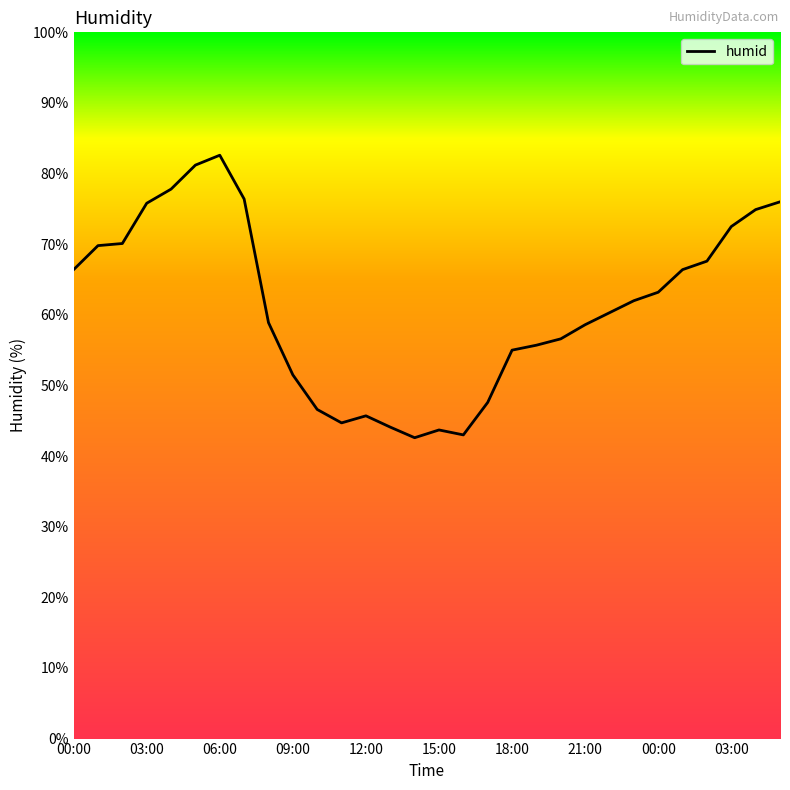

What is the minimum value shown in the chart?

42.6